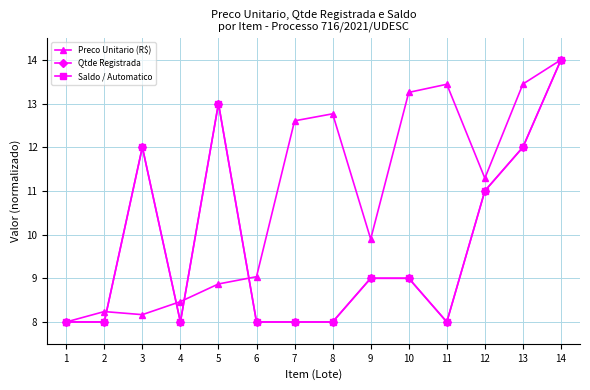

Does the chart have visible grid lines?

Yes